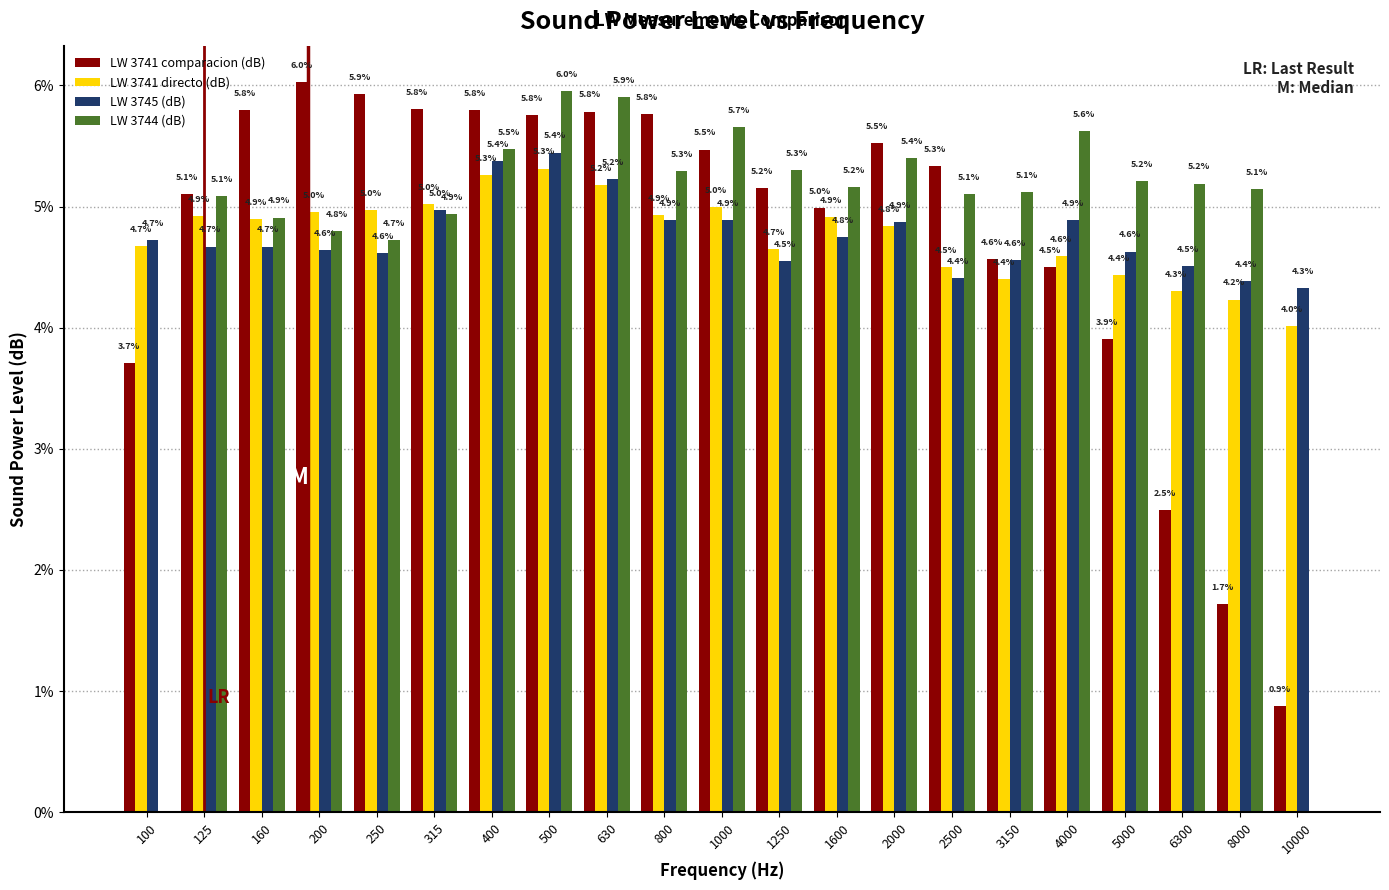

Where is LW 3745 (dB) nearest to the value 4?

10000